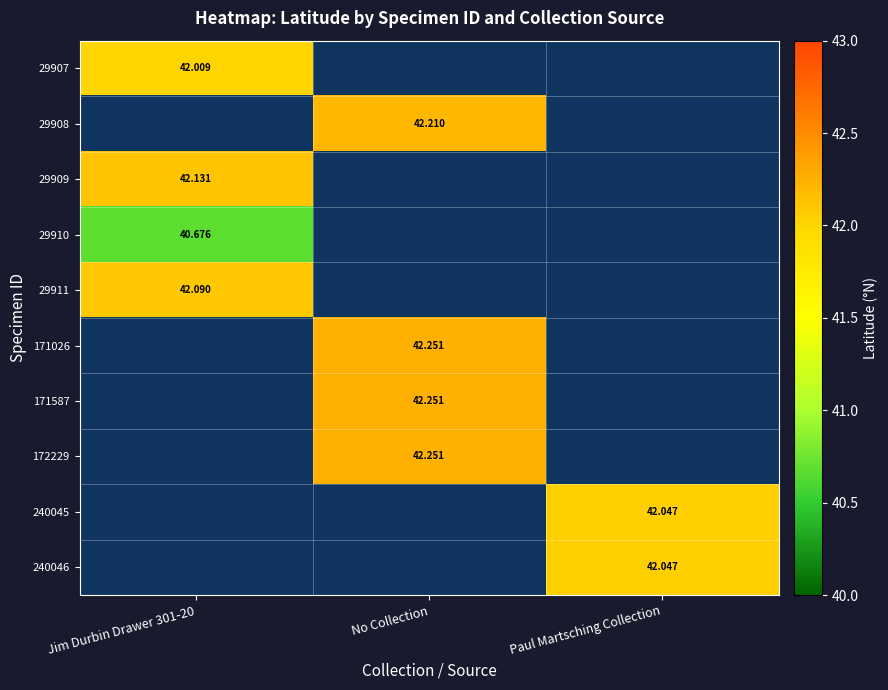

How many values in the 172229 series exceed 42?

1